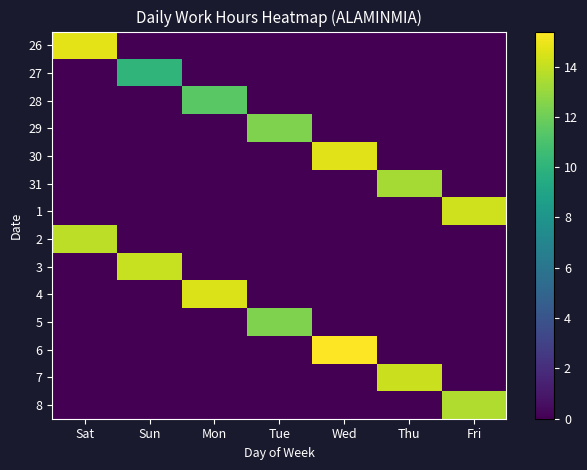

Which category has the highest value across all series?

Wed